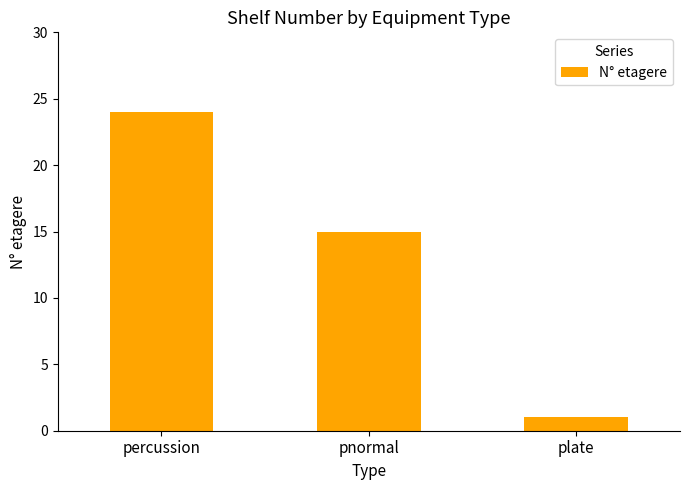

Approximately how many times larger is the value at percussion compared to plate?

24.0